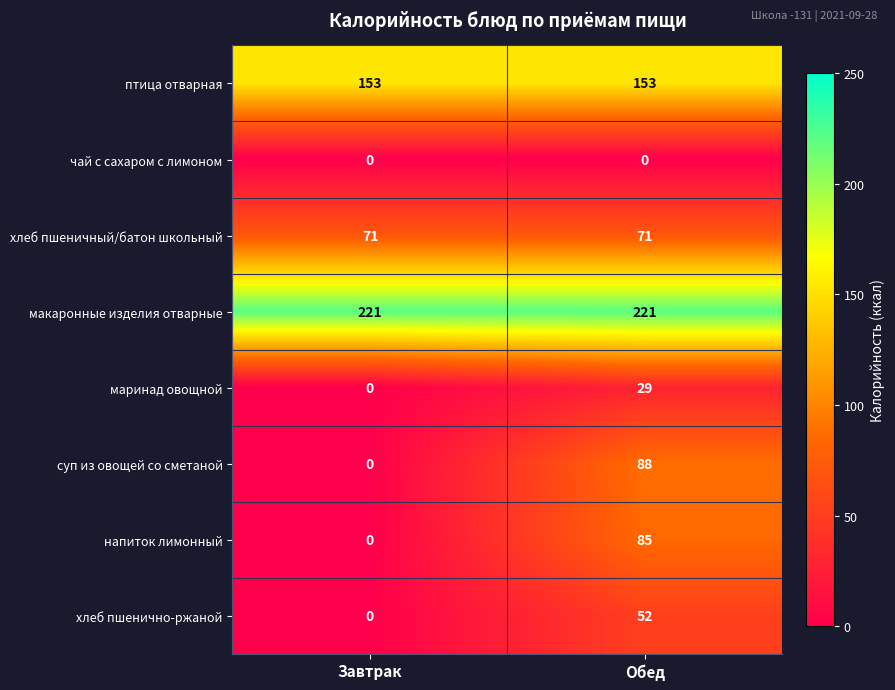

Count the number of data series in this chart.

8